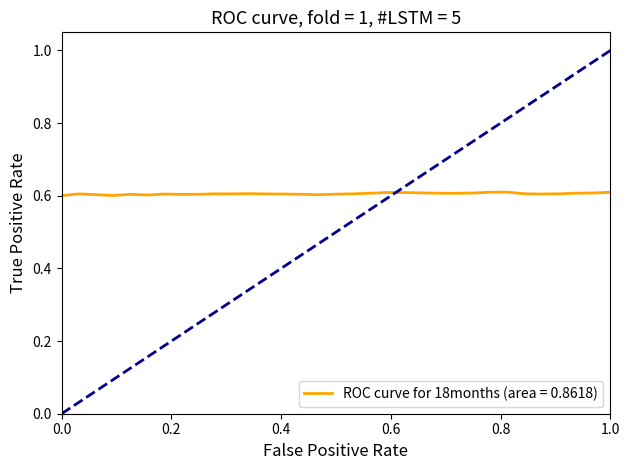

True or false: there are more than 0 points higher than both neighbors.

True